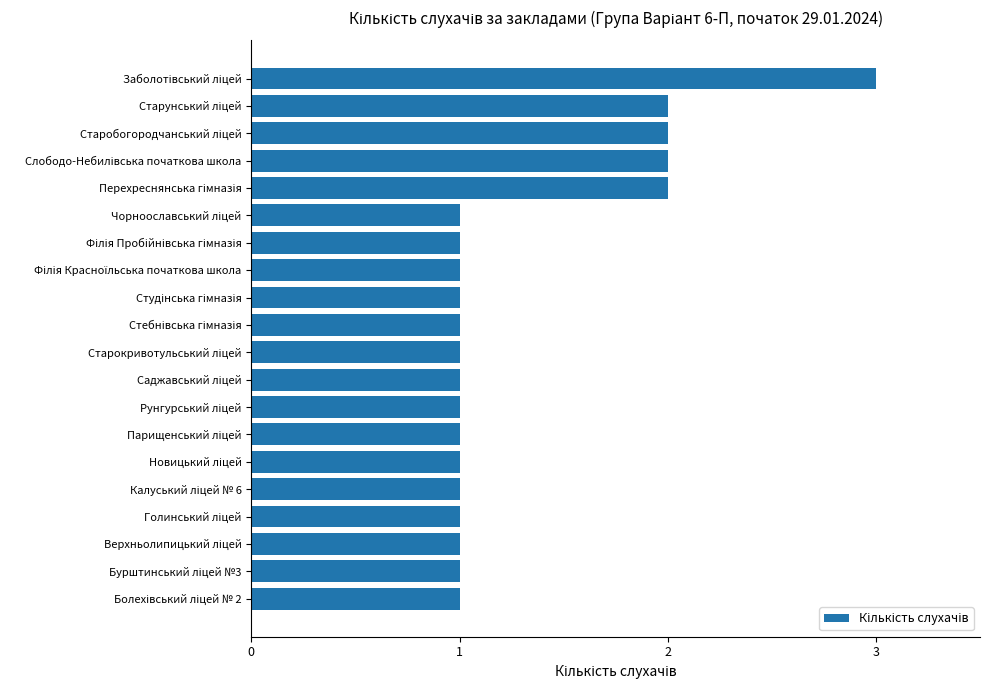

What is the sum of all values?

26